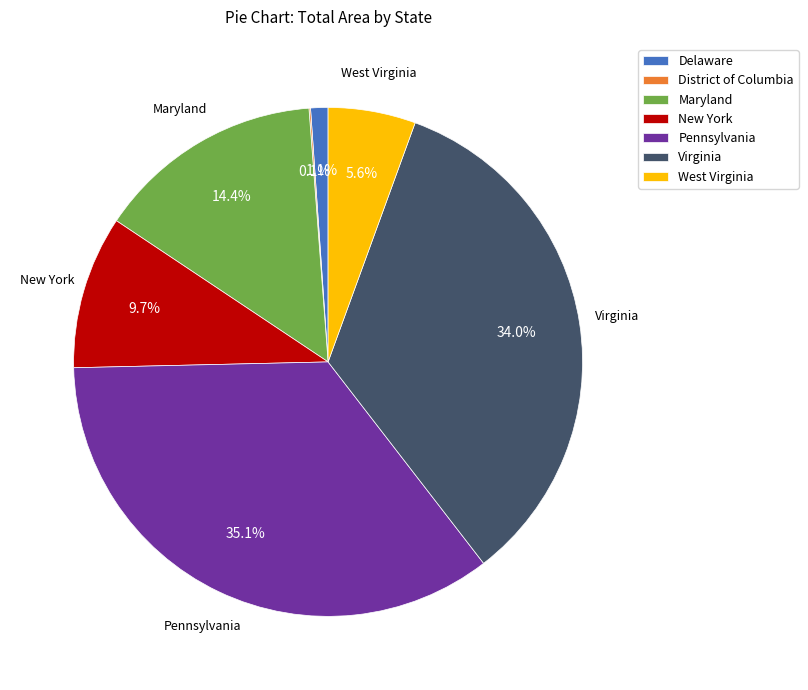

Is there any slice that represents more than half of the pie?

No